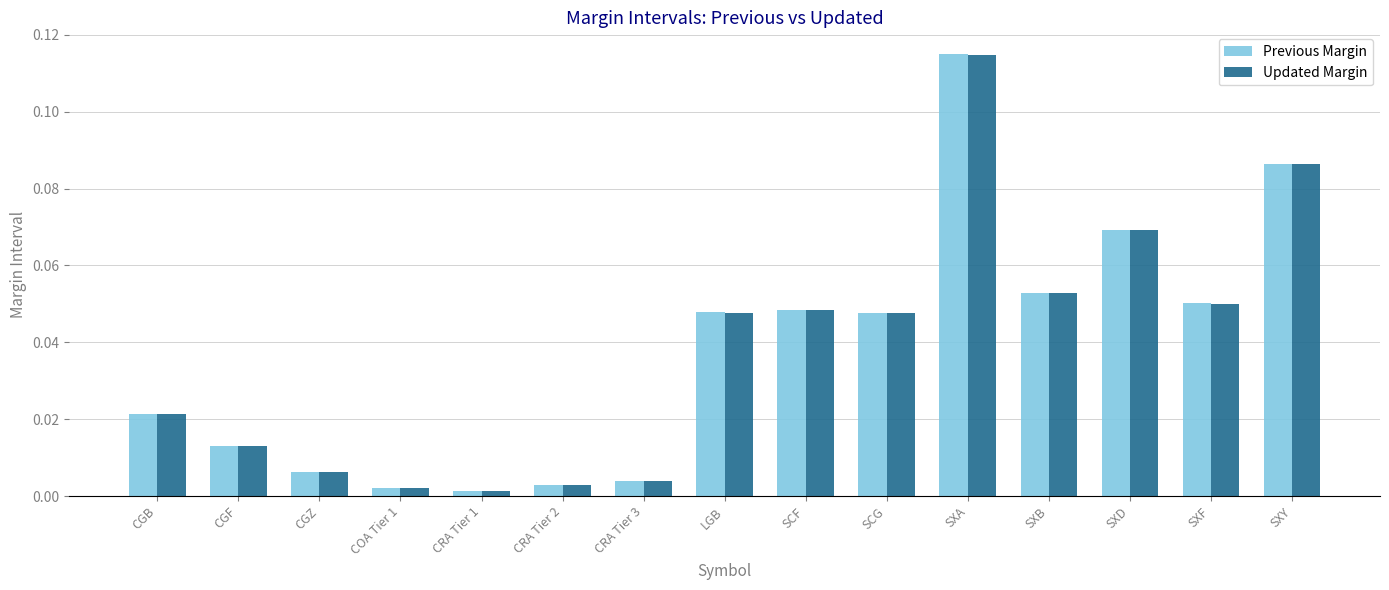

Which label corresponds to the largest value in the chart?

SXA